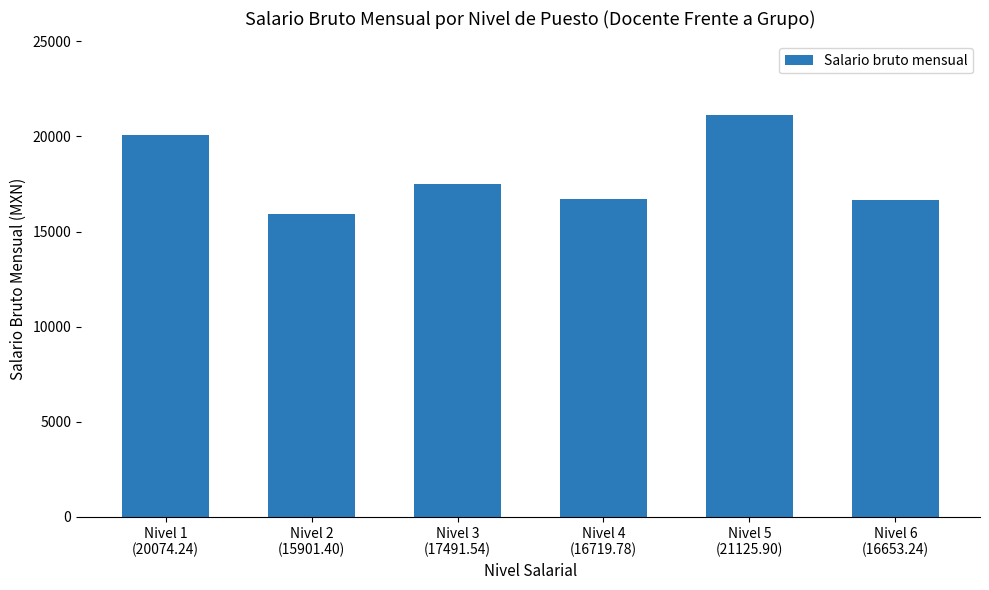

At which label does the data first exceed 17491?

Nivel 1
(20074.24)